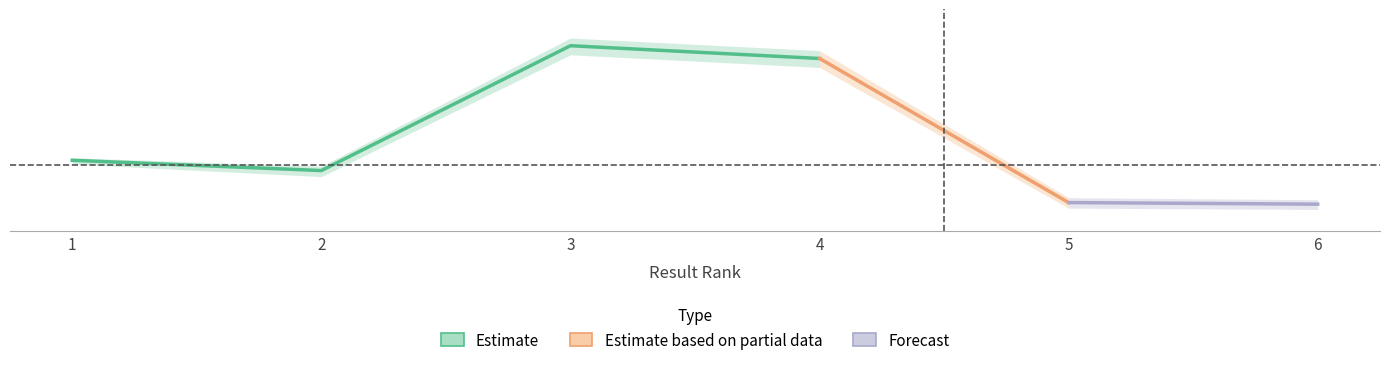

At which category does the data reach its first local peak?

3